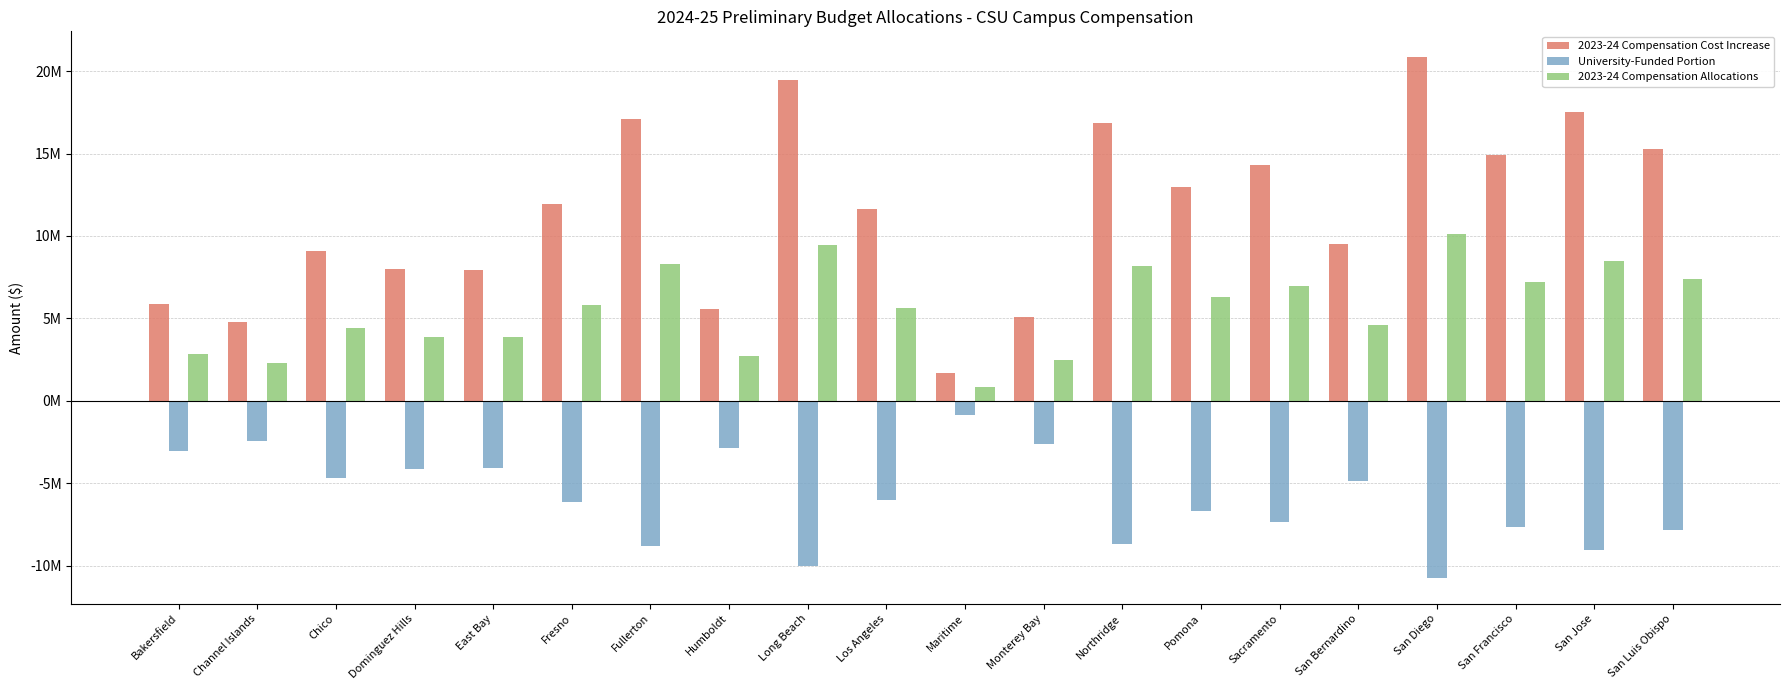

Reading left to right, list all the values displayed in this chart.

2023-24 Compensation Cost Increase: 5878000	4783000	9115000	7979000	7921000	11924000	17124000	5571000	19450000	11640000	1663000	5074000	16821000	12990000	14324000	9489000	20834000	14900000	17534000	15277000
University-Funded Portion: -3027000	-2463000	-4694000	-4109000	-4079000	-6140000	-8818000	-2869000	-10016000	-5994000	-856000	-2613000	-8662000	-6689000	-7376000	-4886000	-10728000	-7672000	-9029000	-7867000
2023-24 Compensation Allocations: 2851000	2320000	4421000	3870000	3842000	5784000	8306000	2702000	9434000	5646000	807000	2461000	8159000	6301000	6948000	4603000	10106000	7228000	8505000	7410000